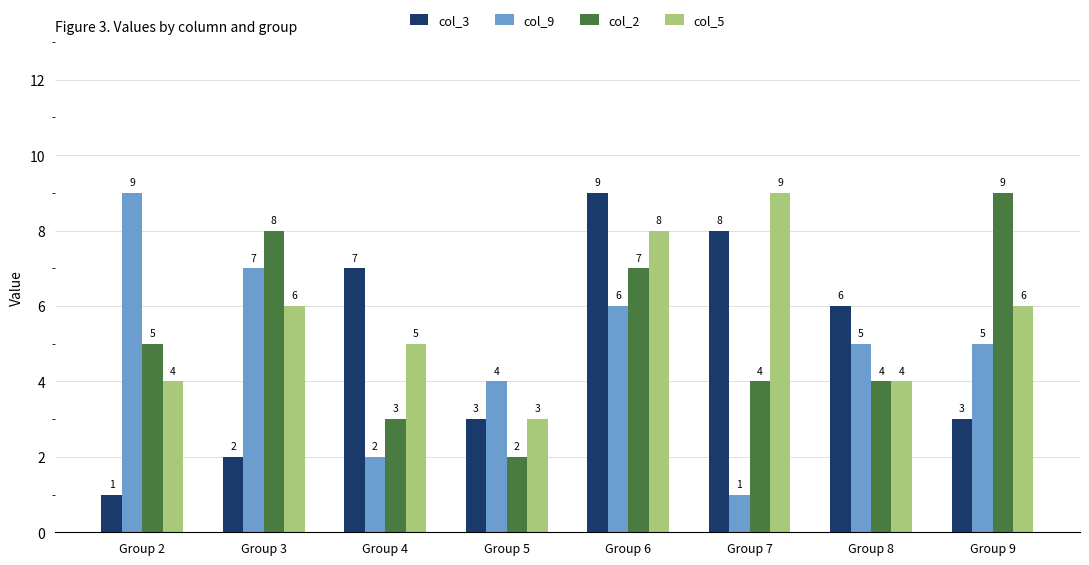

Reading left to right, transcribe all the data shown in this chart.

col_3: 1	2	7	3	9	8	6	3
col_9: 9	7	2	4	6	1	5	5
col_2: 5	8	3	2	7	4	4	9
col_5: 4	6	5	3	8	9	4	6